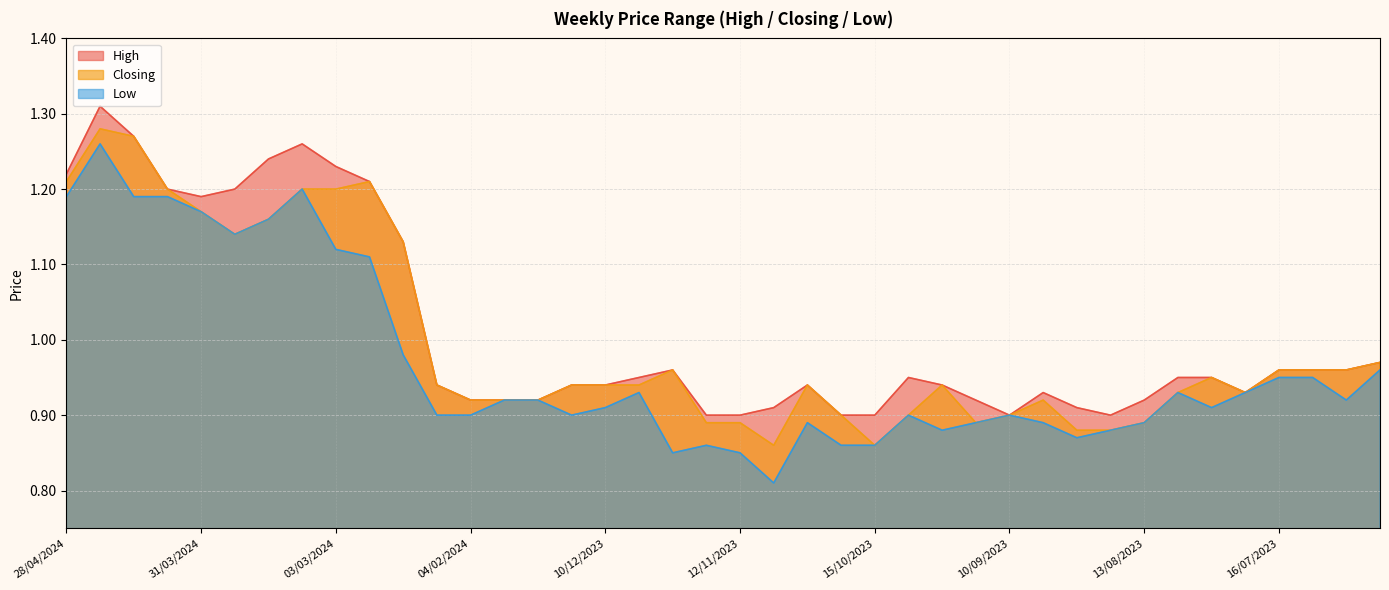

What is the total value across all series at 08/10/2023?

2.8